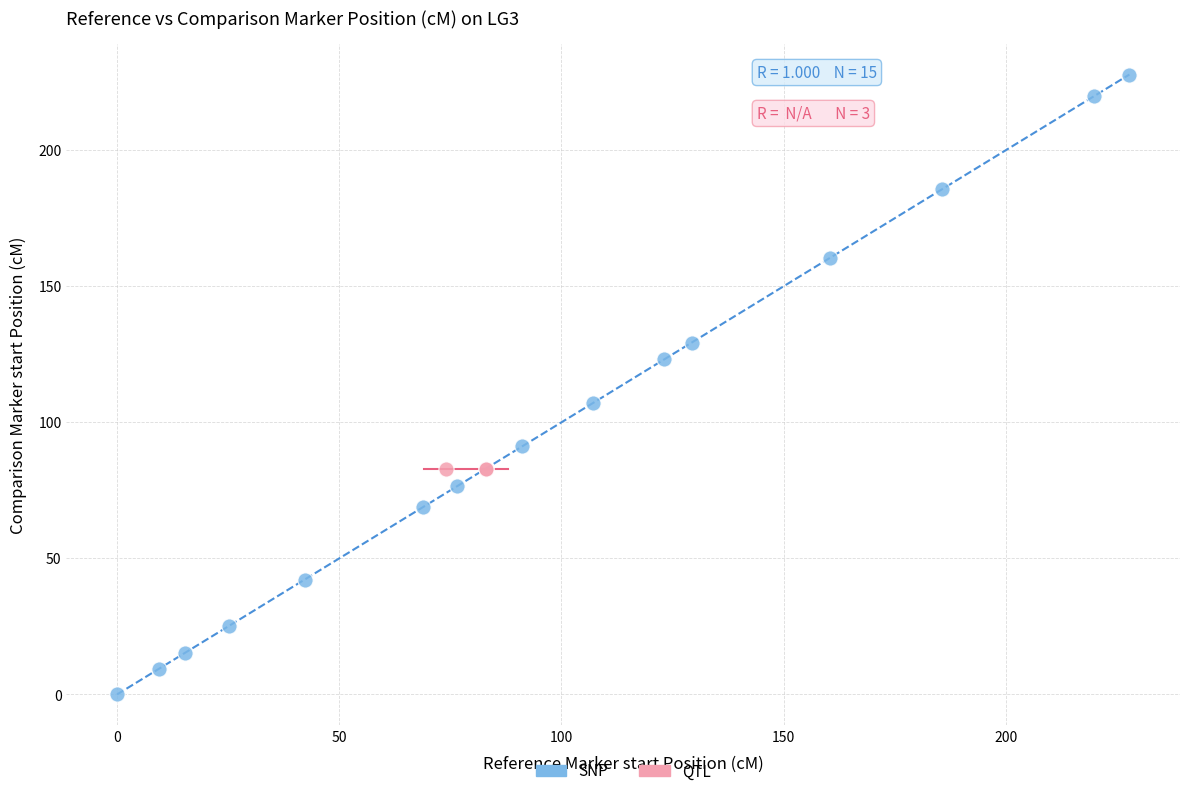

Which series reaches the minimum Y coordinate?

SNP